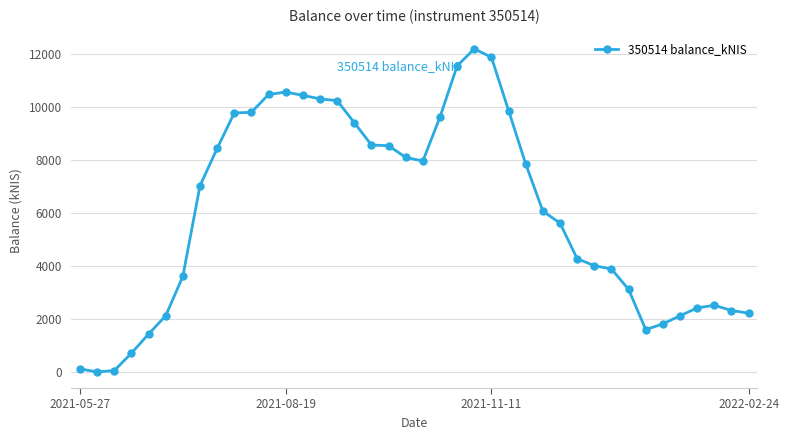

What is the average value?

6056.4